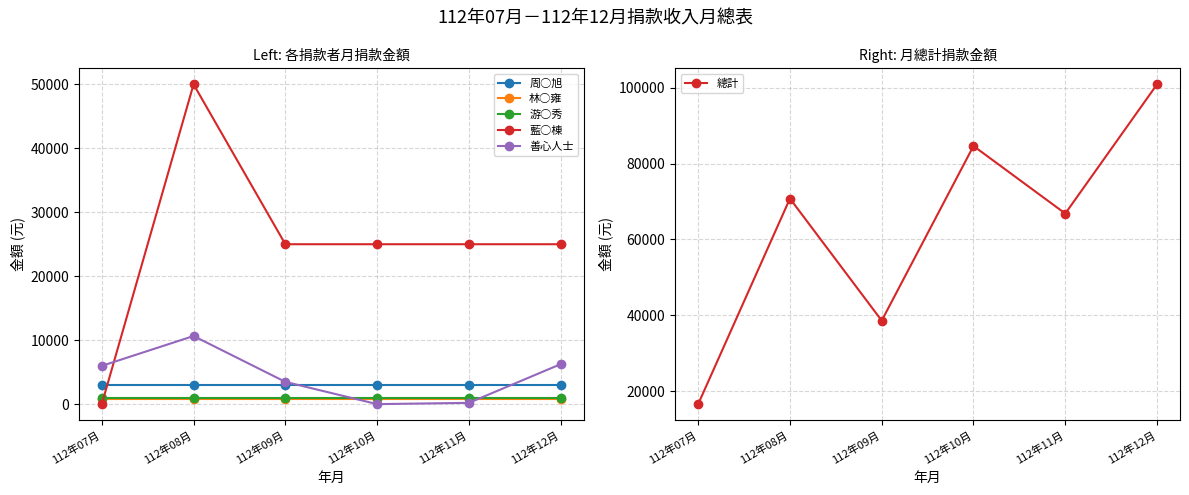

Which label corresponds to the largest value in the chart?

112年12月